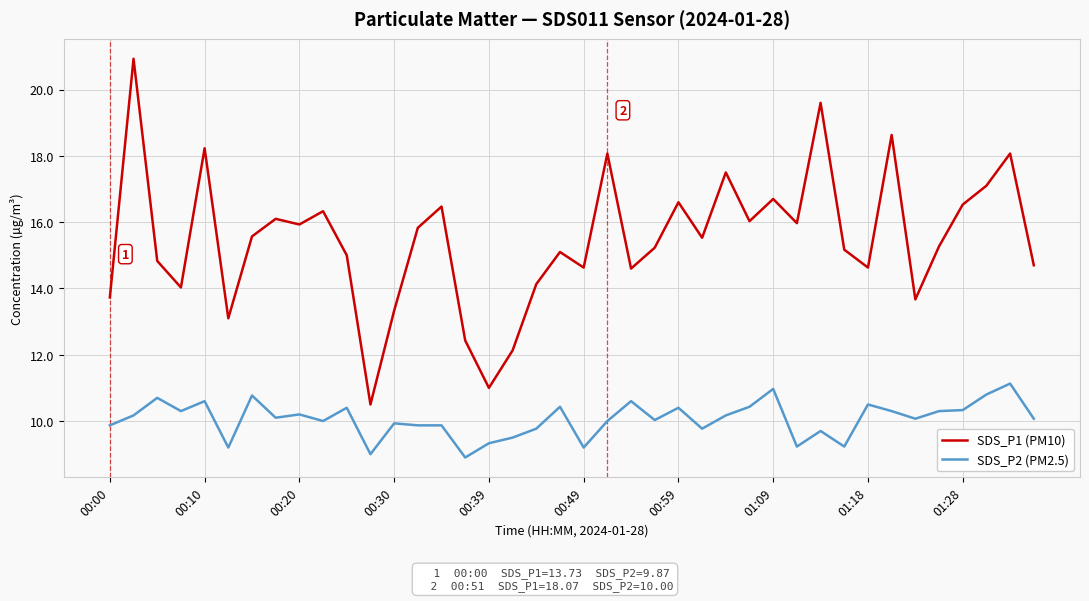

True or false: SDS_P2 (PM2.5) and SDS_P1 (PM10) cross at least once.

False